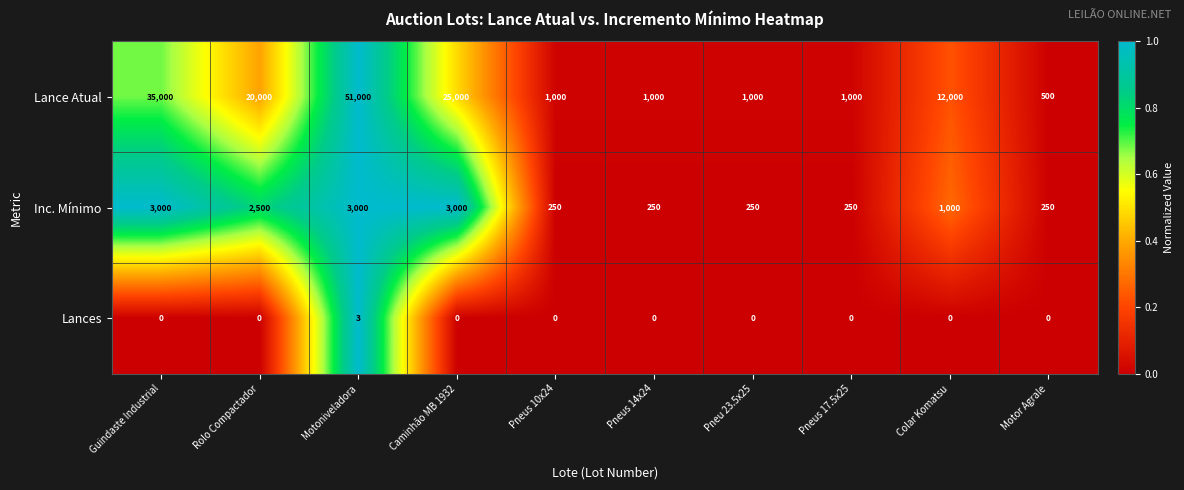

Which series changed the most between Caminhão MB 1932 and Colar Komatsu?

Lance Atual